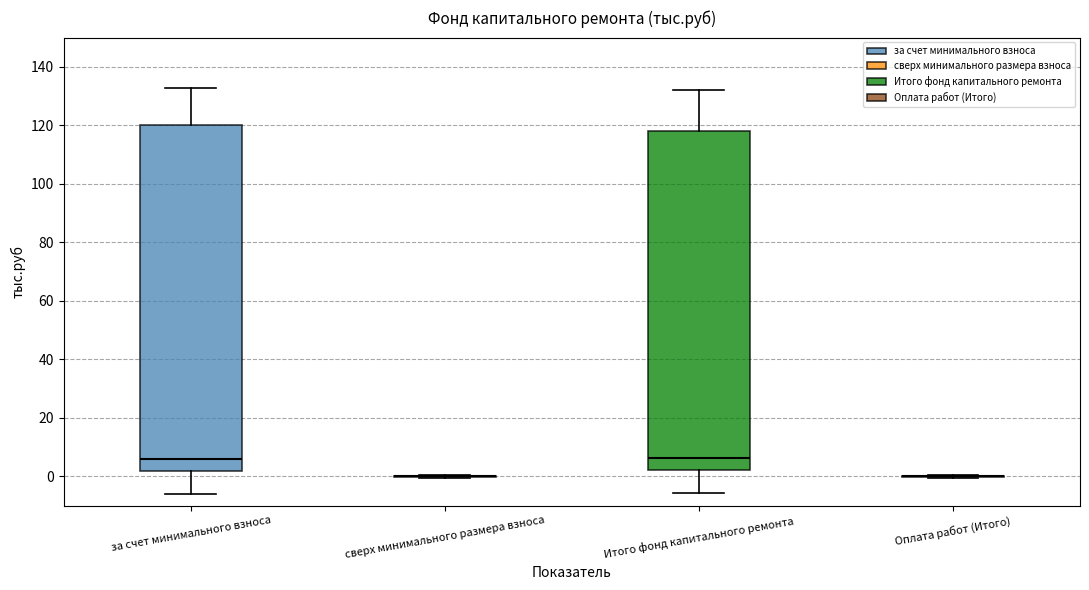

Reading left to right, read every box against the y-axis: the position of its median line, the range the box covers, and the ends of its whiskers. The values are not printed on the chart, so give them approximately, as read against the axis.

за счет минимального взноса: median 6, box 2 to 120, whiskers -6 to 132
сверх минимального размера взноса: box collapsed to a line at 0, whiskers 0 to 0
Итого фонд капитального ремонта: median 6, box 2 to 118, whiskers -6 to 132
Оплата работ (Итого): box collapsed to a line at 0, whiskers 0 to 0